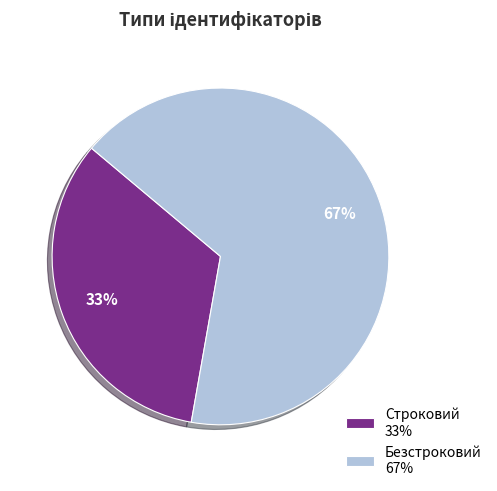

Does any single category account for the majority?

Yes